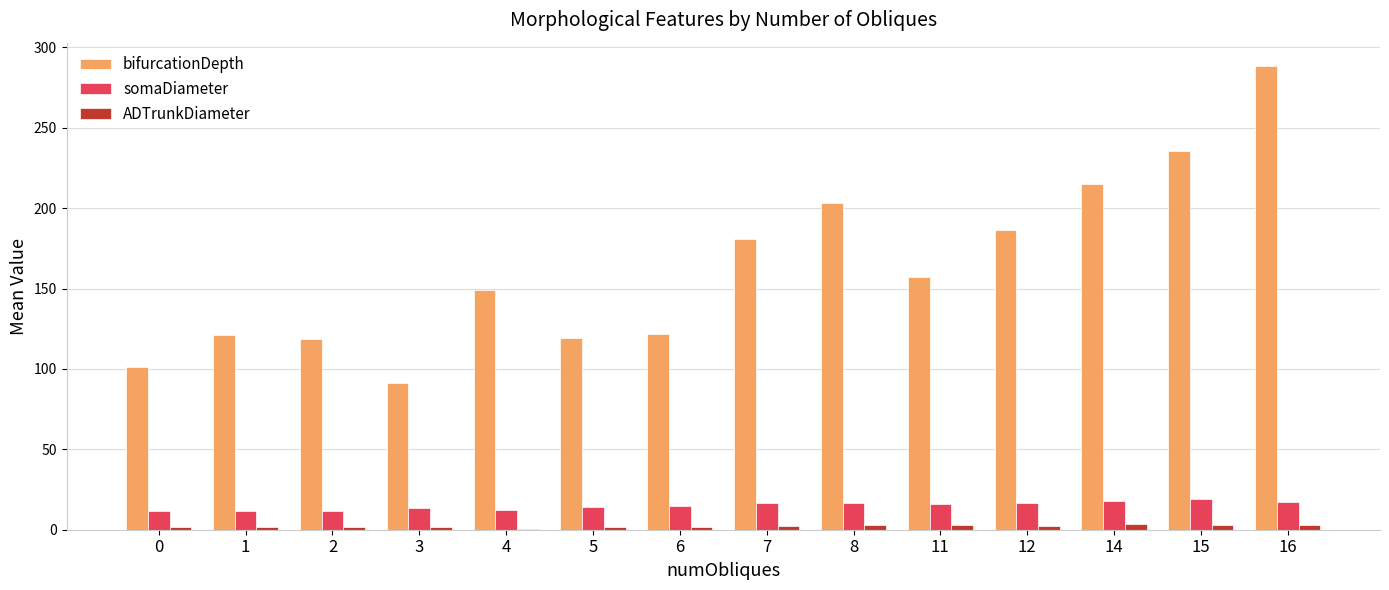

How many data points does each series have?

14